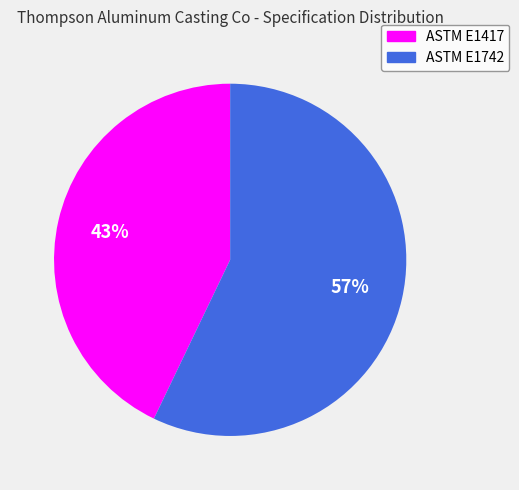

Rank the categories by value from highest to lowest.

ASTM E1742, ASTM E1417